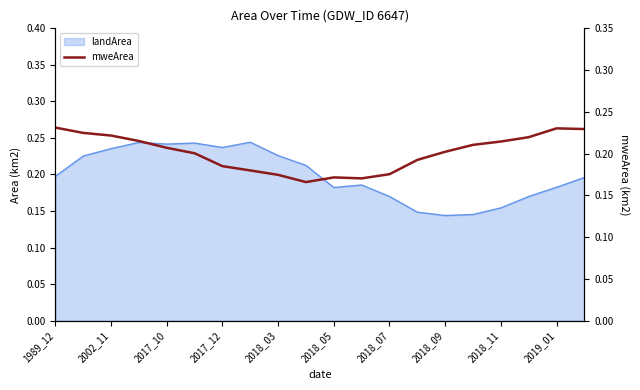

True or false: there are more than 0 points higher than both neighbors.

True